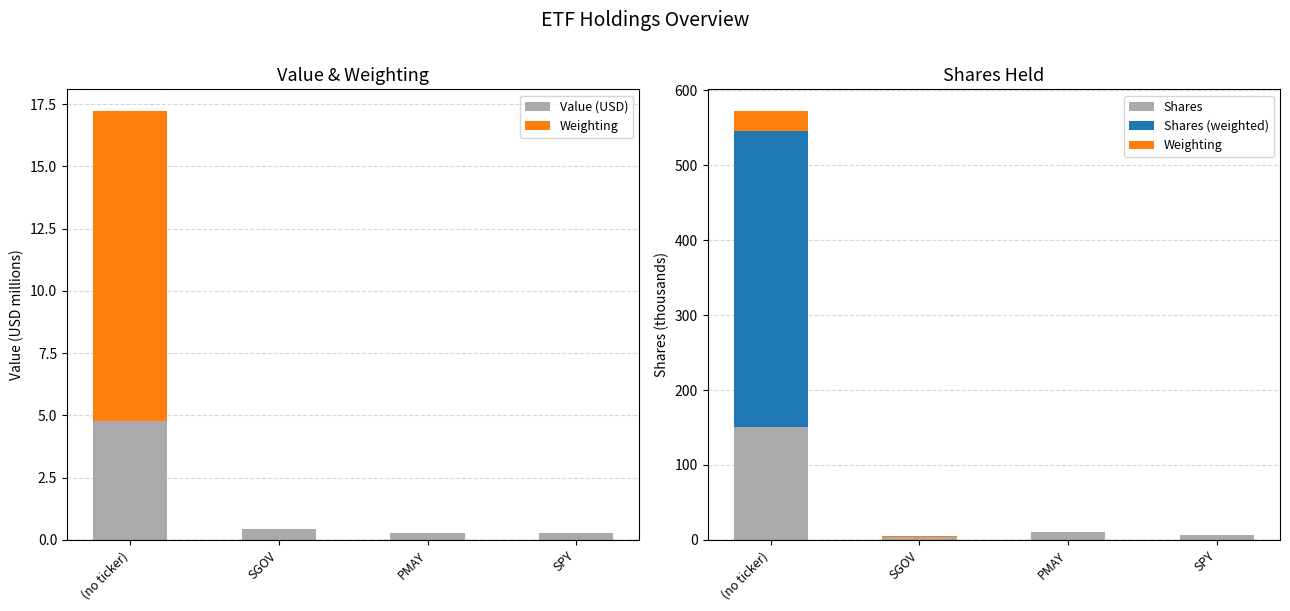

Between SGOV and PMAY, which series saw the biggest shift?

Shares